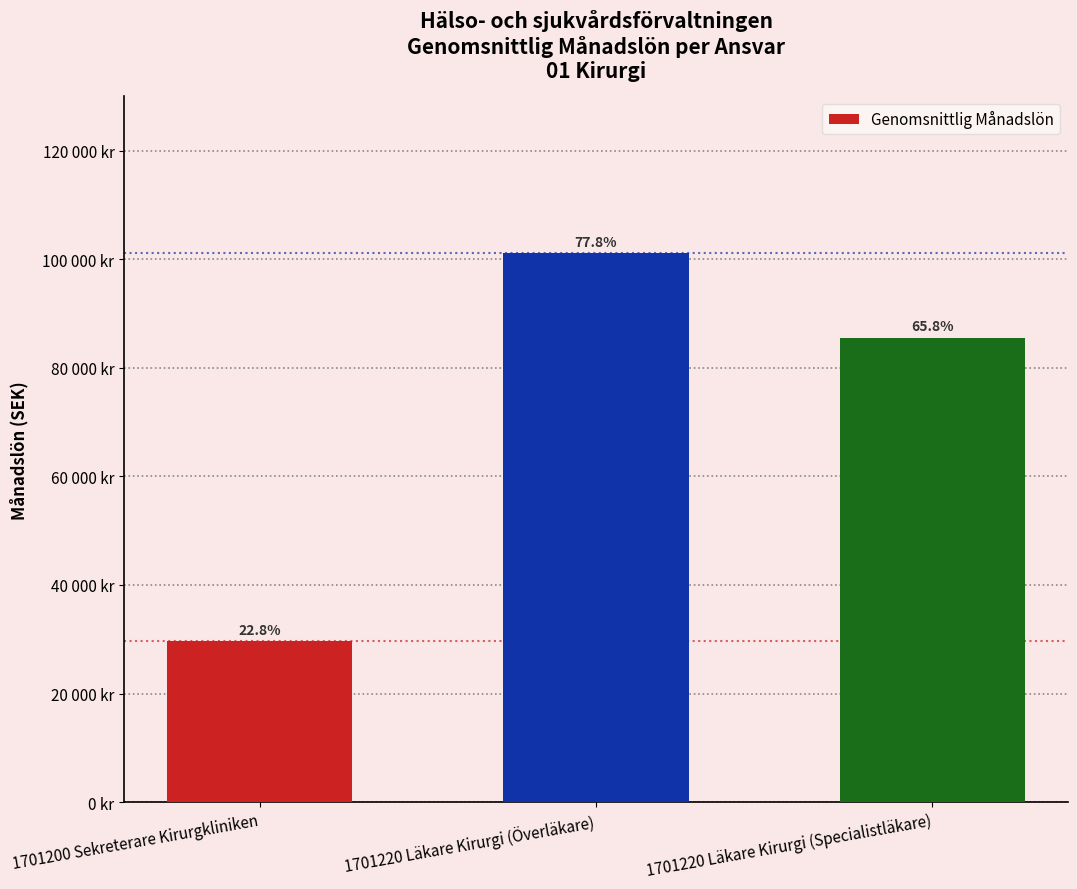

Does the chart contain any negative values?

No